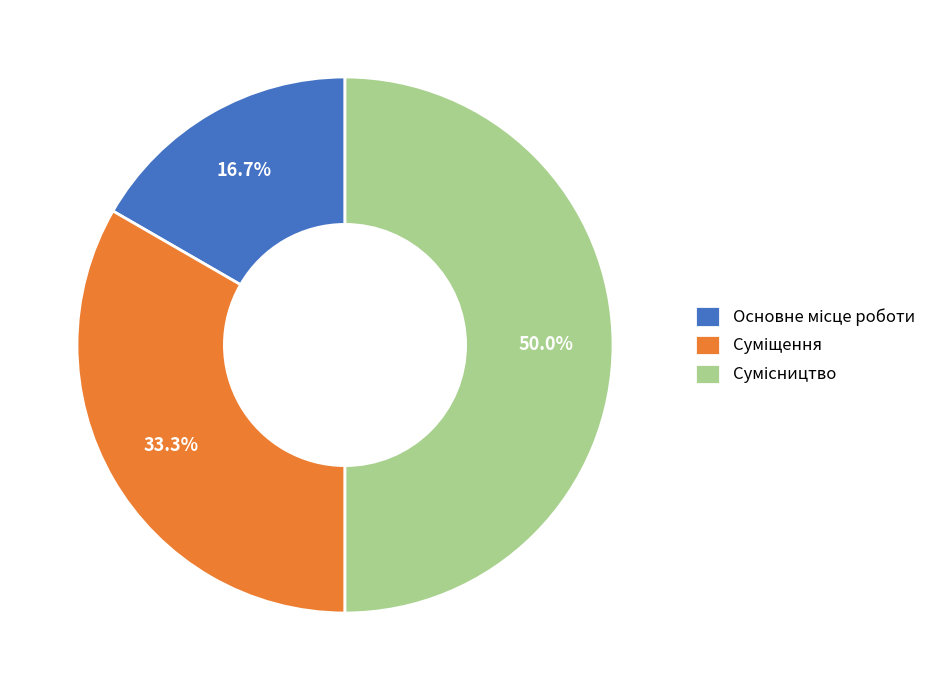

How many segments does this pie chart have?

3